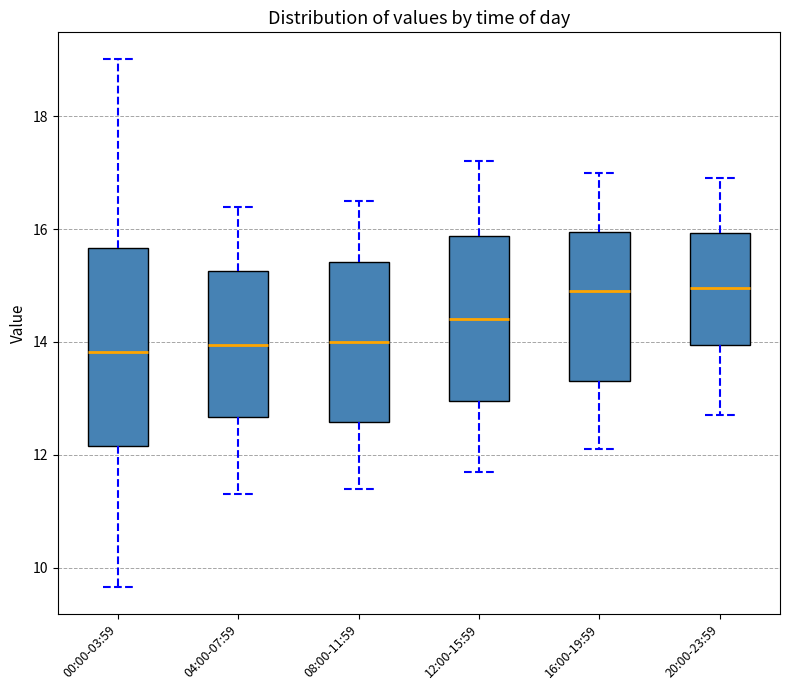

Reading left to right, transcribe this box plot: for each box, give where its median line is, the range the box spans, and where its two whiskers end, as read against the y-axis. The values are not printed on the chart, so give them approximately, as read against the axis.

00:00-03:59: median 13.8, box 12.2 to 15.6, whiskers 9.6 to 19.0
04:00-07:59: median 14.0, box 12.6 to 15.2, whiskers 11.4 to 16.4
08:00-11:59: median 14.0, box 12.6 to 15.4, whiskers 11.4 to 16.6
12:00-15:59: median 14.4, box 13.0 to 15.8, whiskers 11.8 to 17.2
16:00-19:59: median 15.0, box 13.4 to 16.0, whiskers 12.2 to 17.0
20:00-23:59: median 15.0, box 14.0 to 16.0, whiskers 12.8 to 17.0